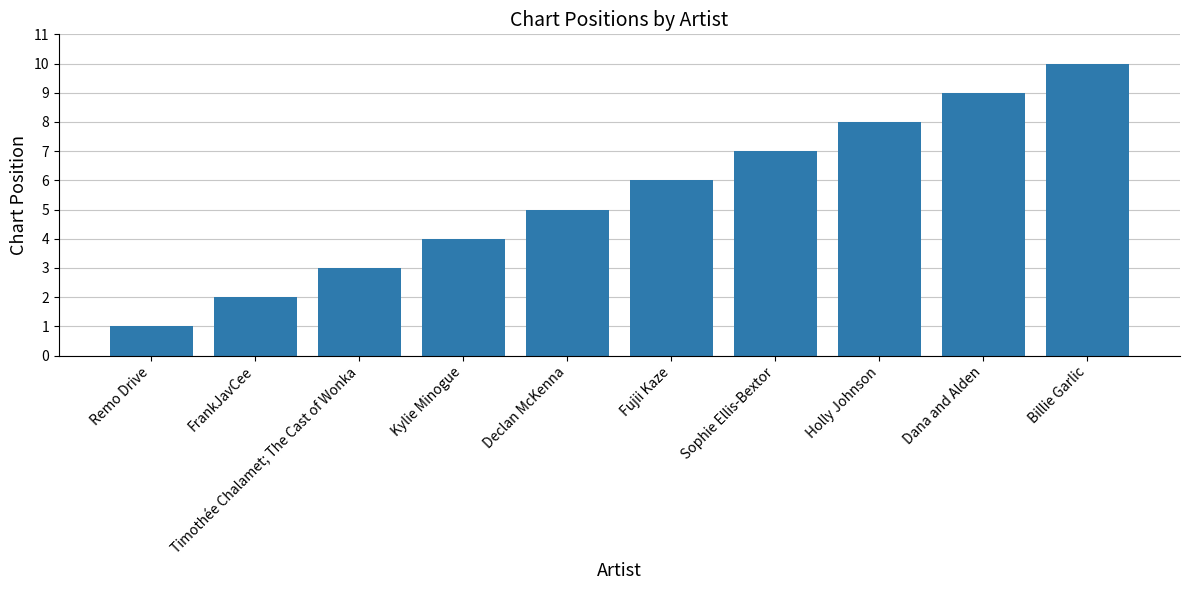

Reading left to right, transcribe all the data shown in this chart.

Remo Drive=1	FrankJavCee=2	Timothée Chalamet; The Cast of Wonka=3	Kylie Minogue=4	Declan McKenna=5	Fujii Kaze=6	Sophie Ellis-Bextor=7	Holly Johnson=8	Dana and Alden=9	Billie Garlic=10